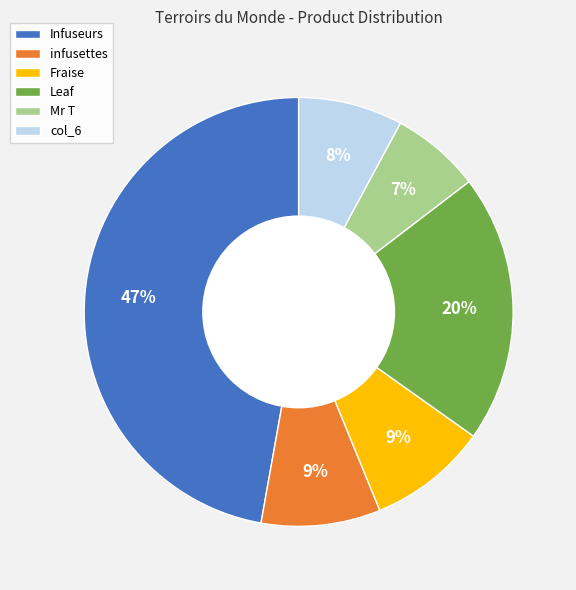

Does any single category account for the majority?

No